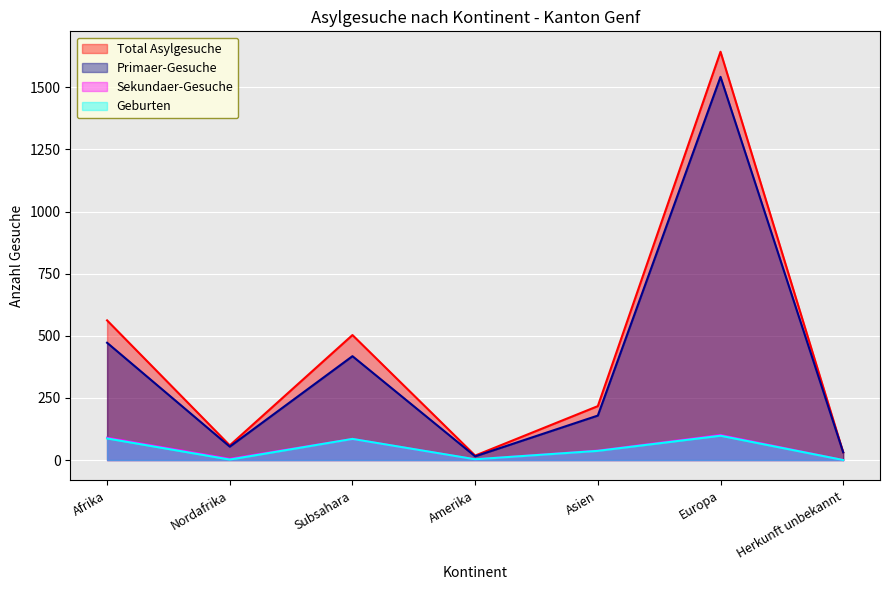

How many categories are shown in the chart?

7